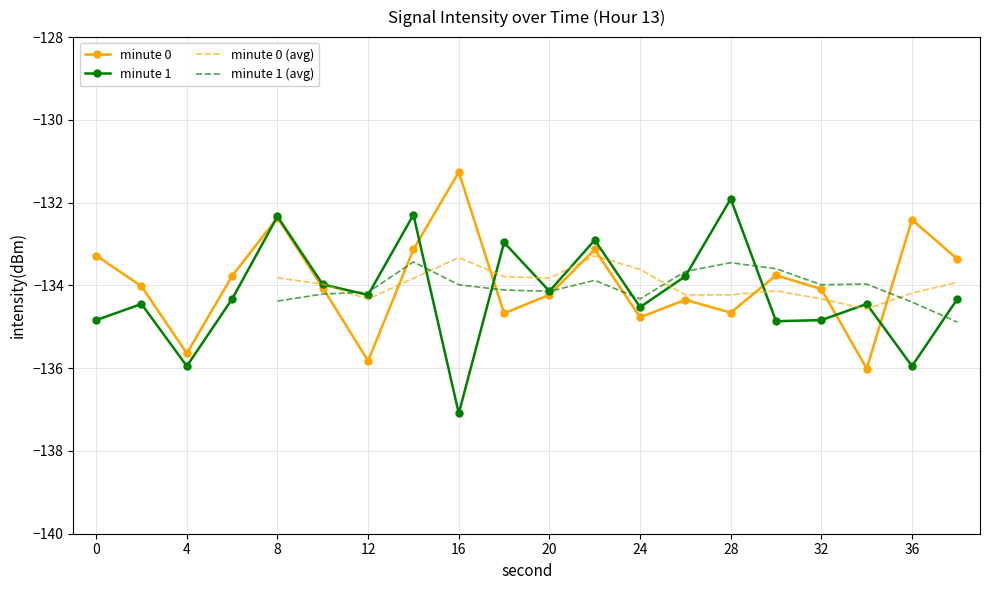

Reading left to right, list all the values displayed in this chart.

0=-133.3	2=-134.0	4=-135.6	6=-133.8	8=-132.4	10=-134.1	12=-135.8	14=-133.1	16=-131.3	18=-134.7	20=-134.2	22=-133.1	24=-134.8	26=-134.3	28=-134.7	30=-133.8	32=-134.1	34=-136.0	36=-132.4	38=-133.4